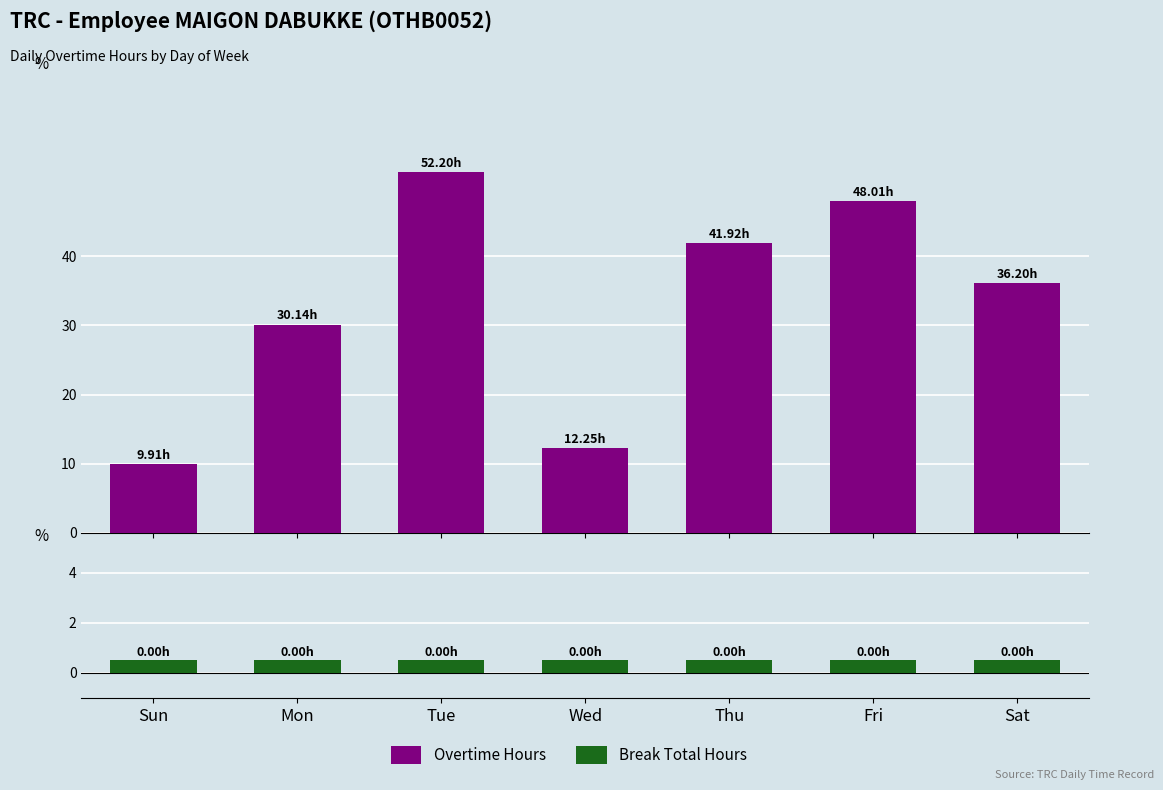

Reading right to left, transcribe all the data shown in this chart.

Overtime Hours: 36.2	48.0	41.9	12.2	52.2	30.1	9.9
Break Total Hours: 0.5	0.5	0.5	0.5	0.5	0.5	0.5